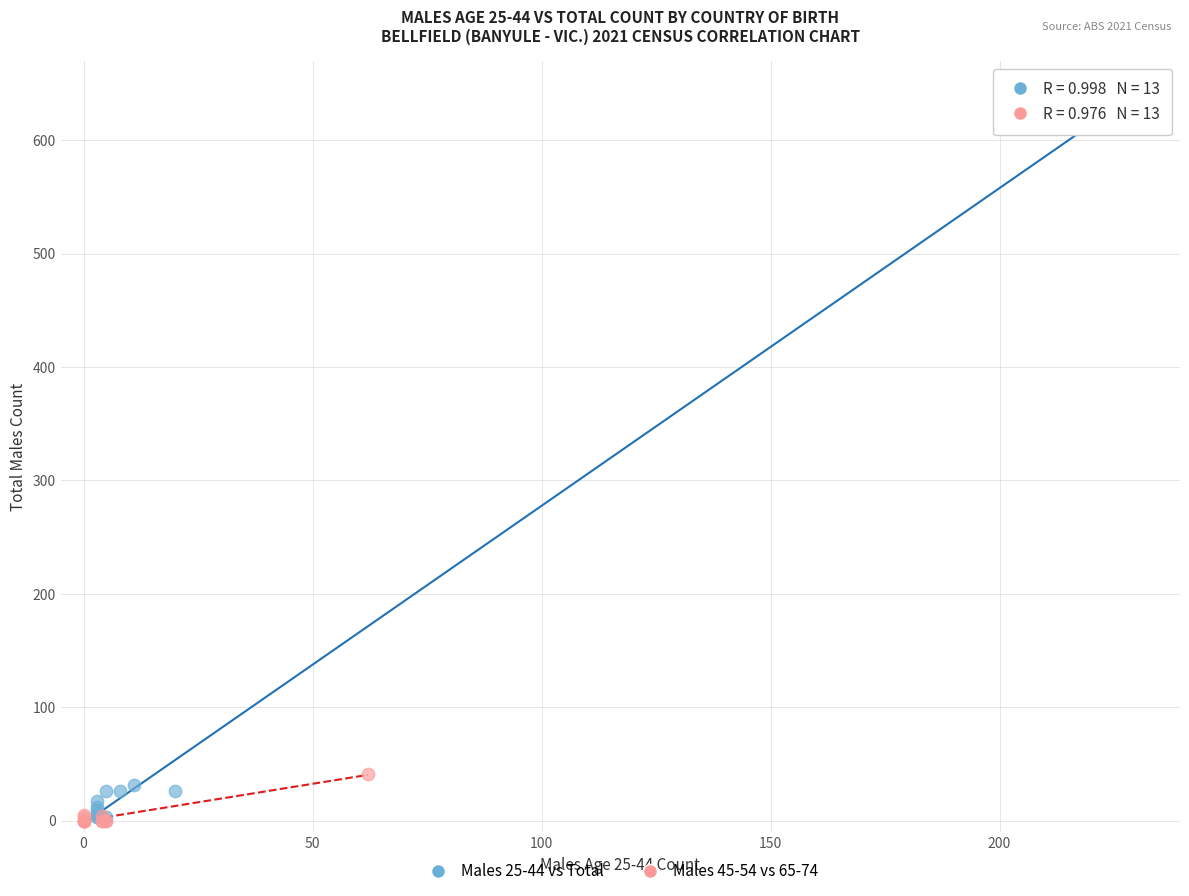

Which series has the largest Y range (max minus min)?

Males 25-44 vs Total